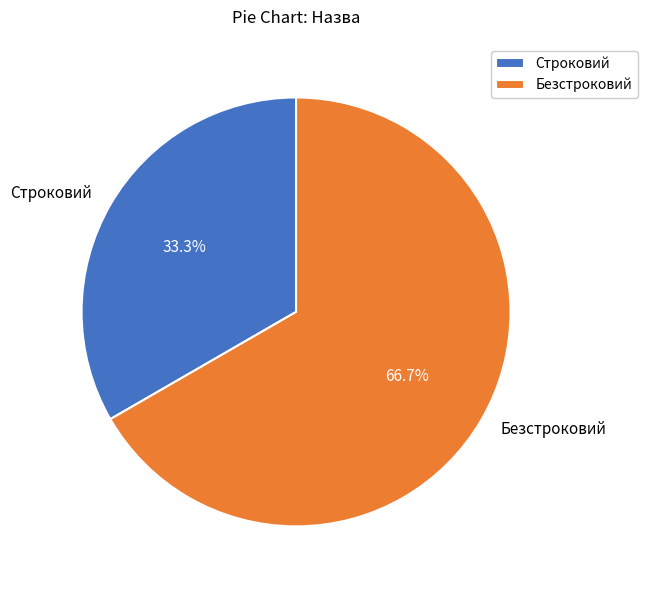

What is the largest slice in the pie chart?

Безстроковий